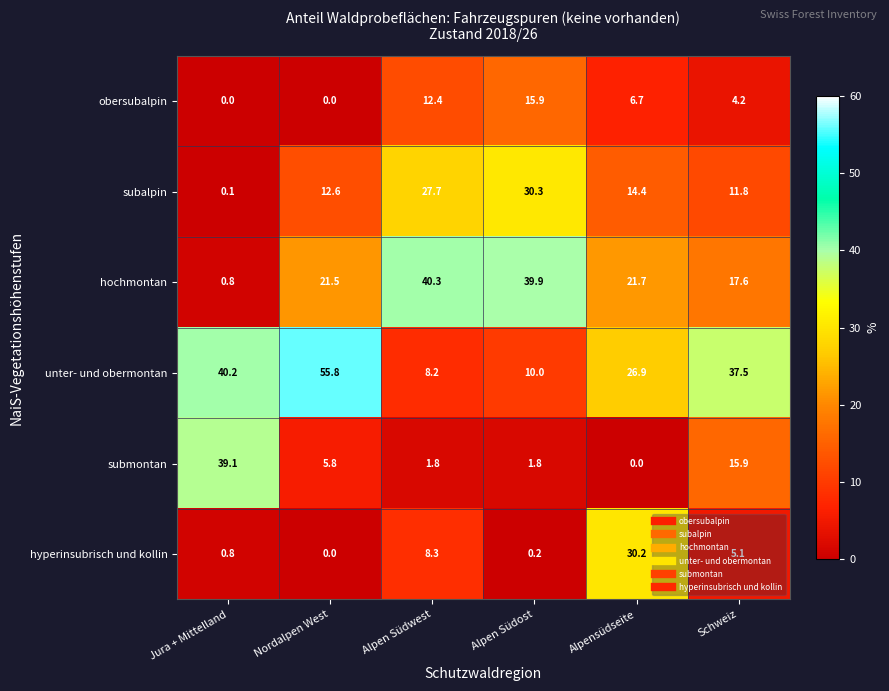

True or false: obersubalpin has a value of 6.7 at Alpensüdseite.

True